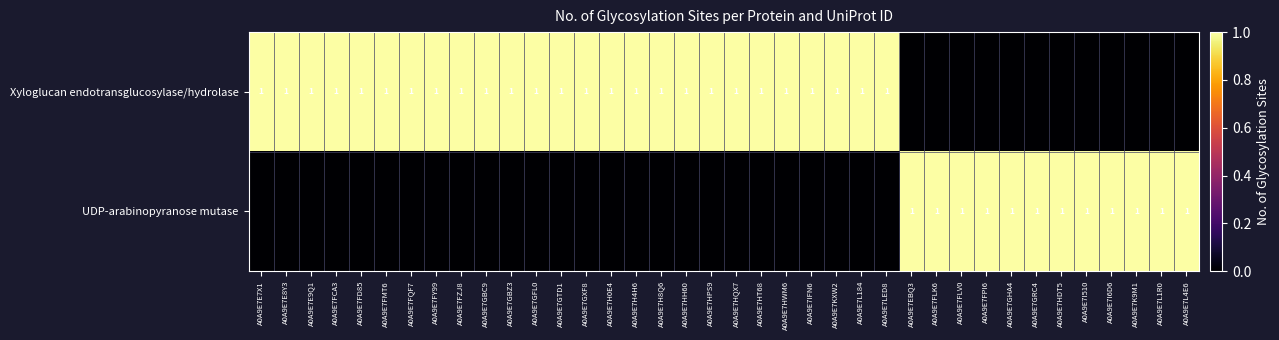

Is it true that Xyloglucan endotransglucosylase/hydrolase equals 0 at A0A9E7HH60?

False